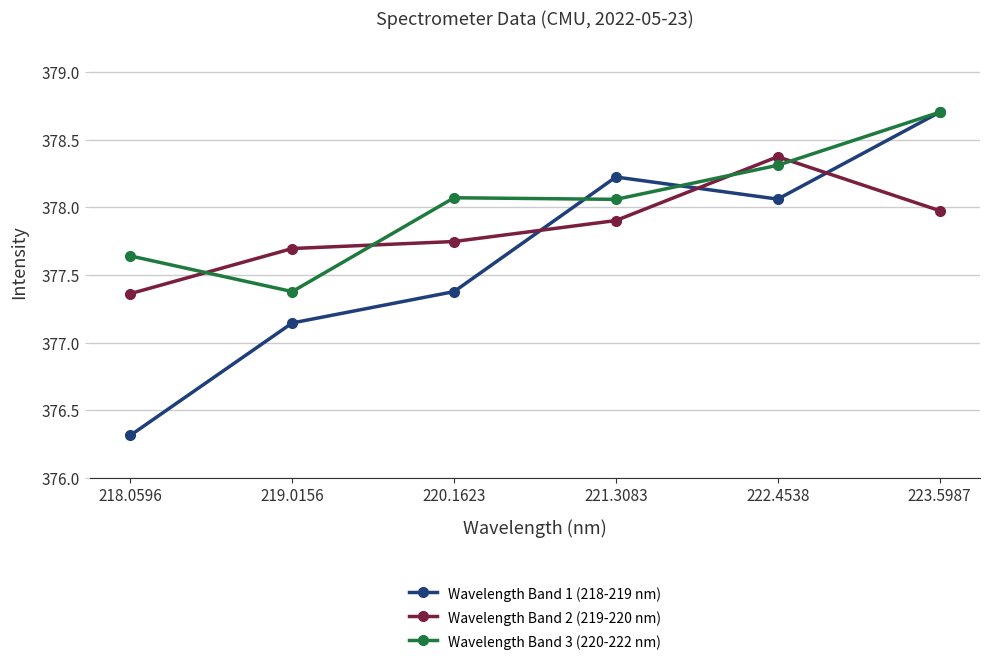

What is the total value across all series at 222.4538?

1134.7